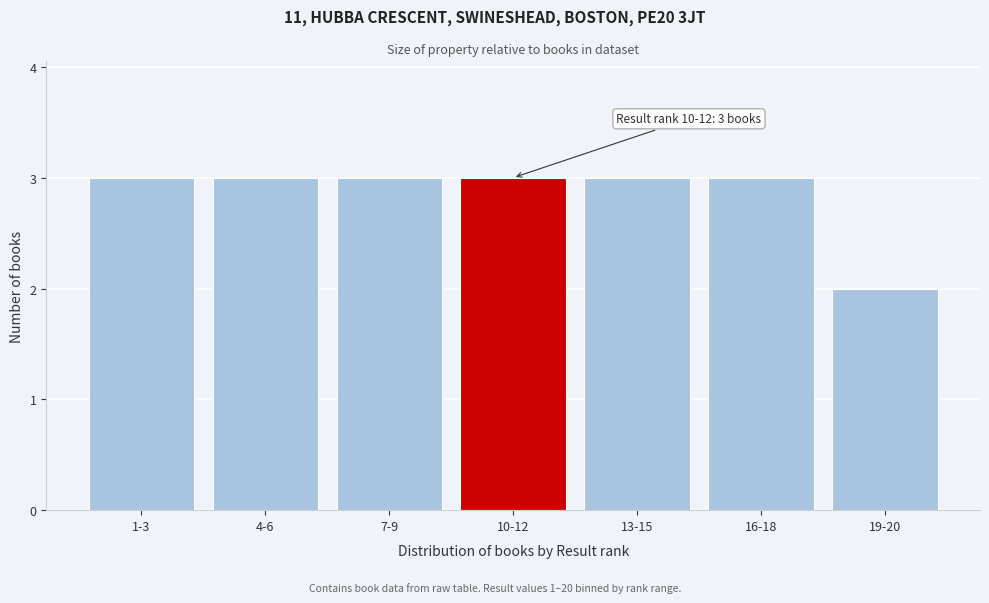

Reading left to right, what are all the values shown in this chart?

3	3	3	3	3	3	2